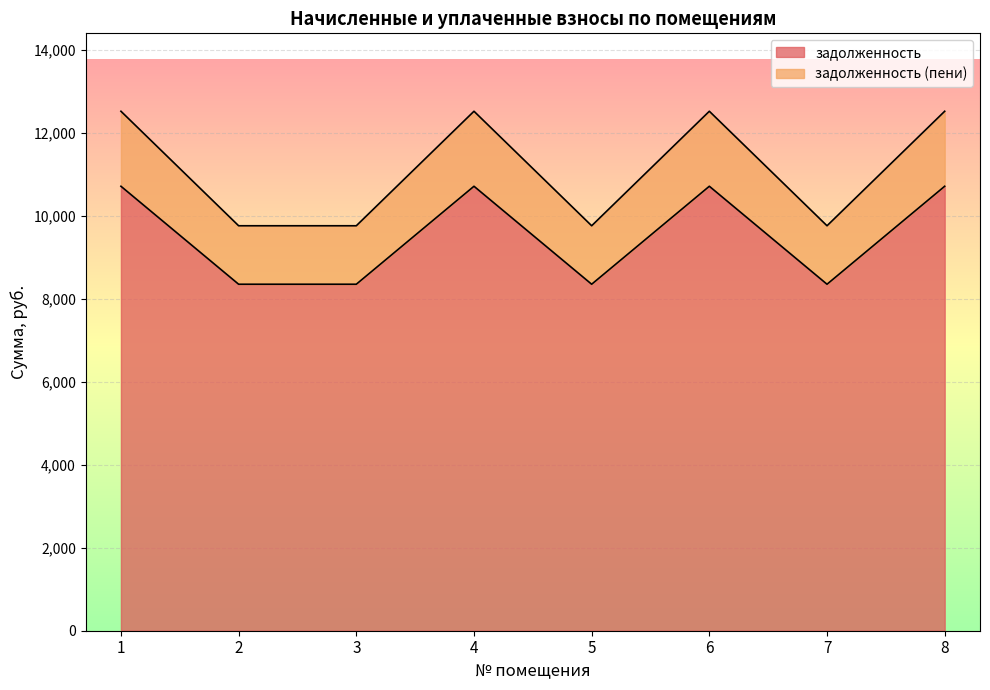

Count the number of categories in the chart.

8